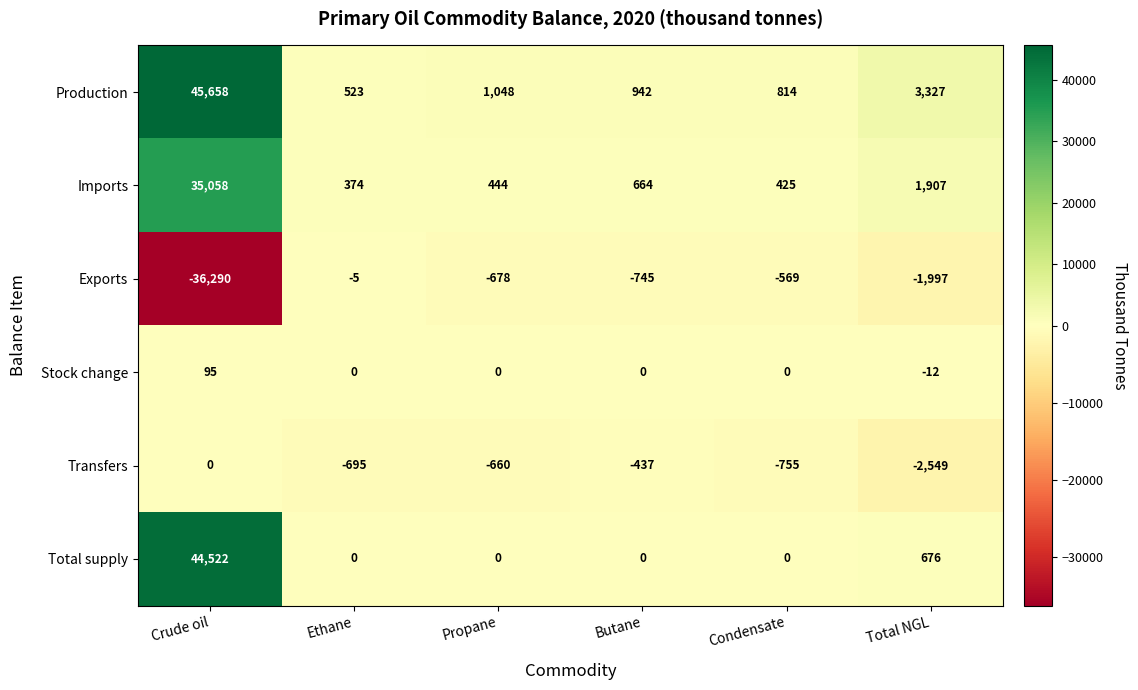

Rank the series by their maximum value, from lowest to highest.

Exports, Transfers, Stock change, Imports, Total supply, Production